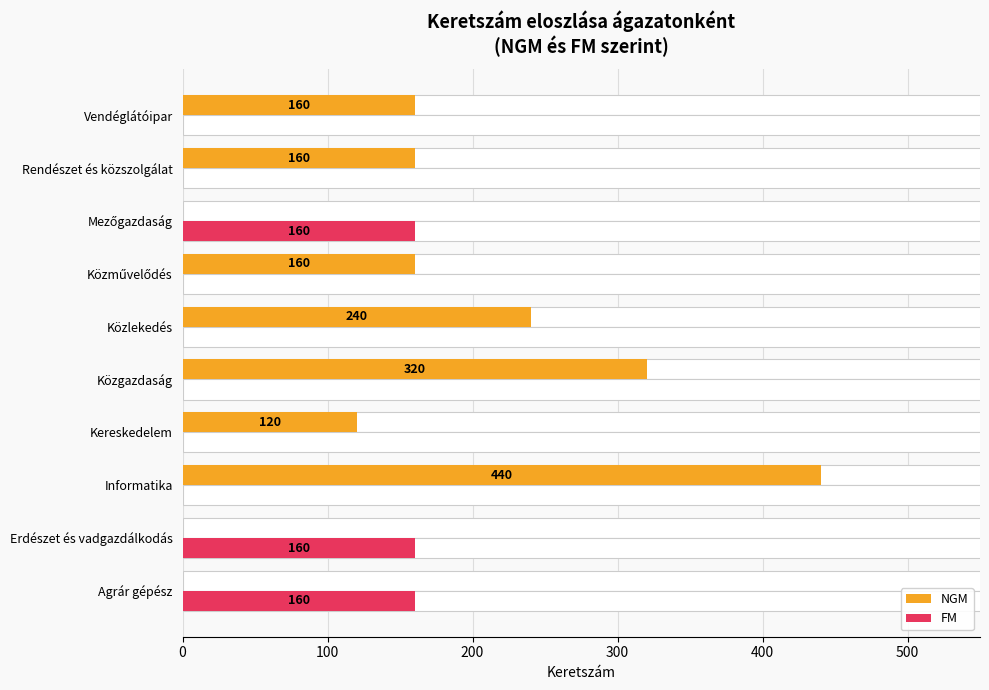

List the series in order of their overall mean, lowest first.

FM, NGM